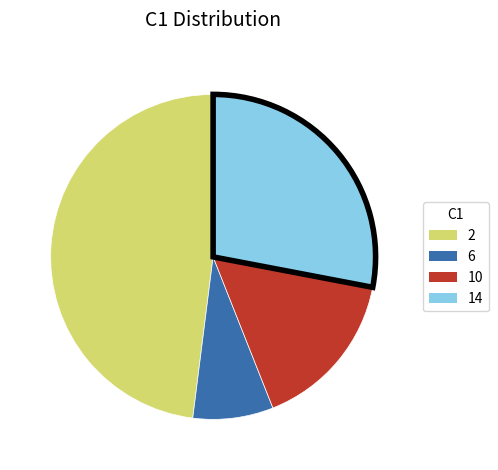

True or false: 14 accounts for 28% of the total.

True